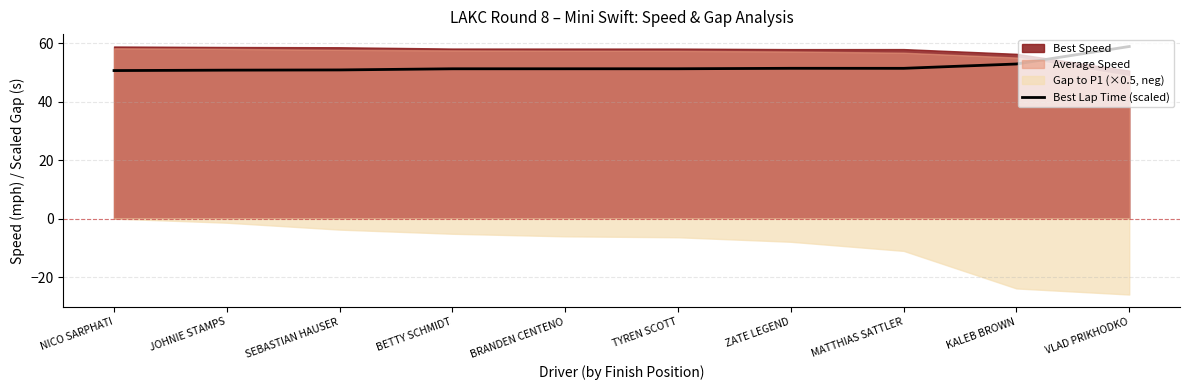

What is the change in value from JOHNIE STAMPS to BETTY SCHMIDT?

+0.5